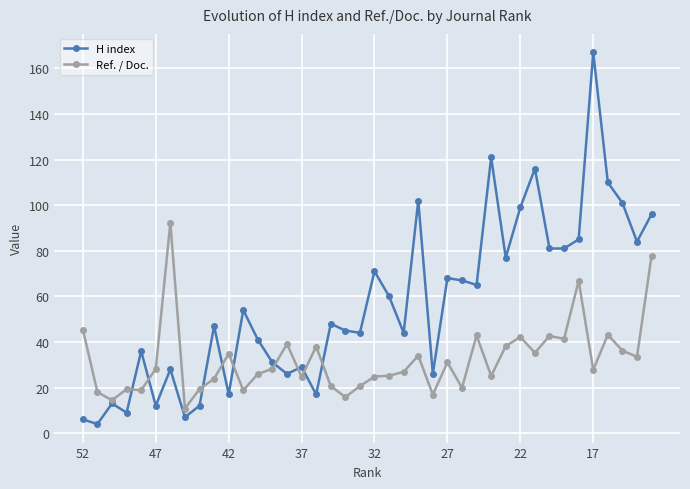

Which series has the widest spread of values?

H index